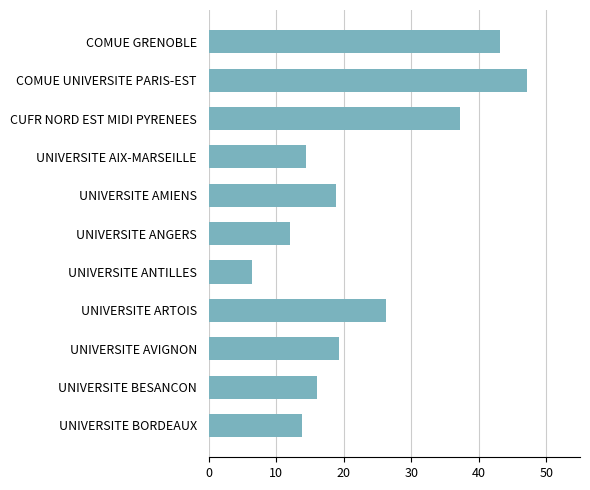

Does the chart contain stacked bars?

No